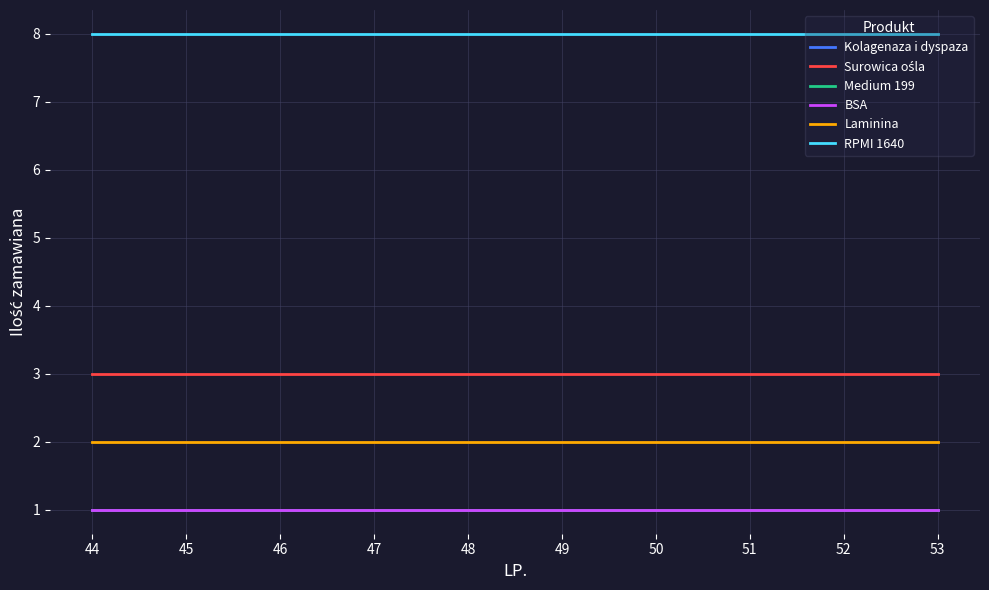

Does the chart display data point markers on the line(s)?

No